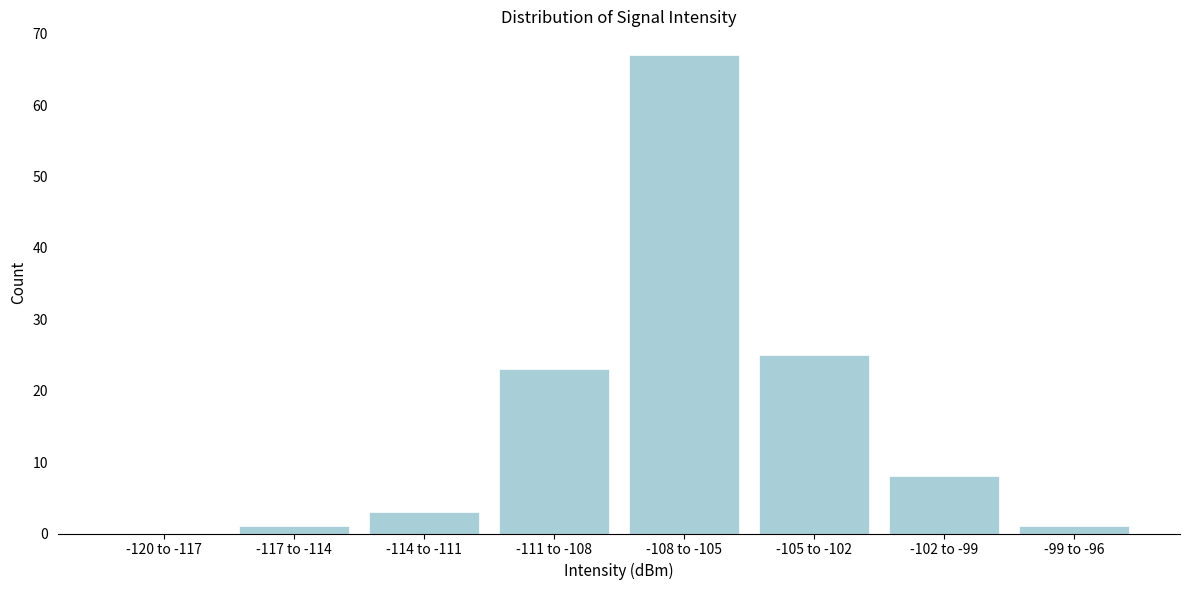

Reading right to left, list all the values displayed in this chart.

-99 to -96=1	-102 to -99=8	-105 to -102=25	-108 to -105=67	-111 to -108=23	-114 to -111=3	-117 to -114=1	-120 to -117=0